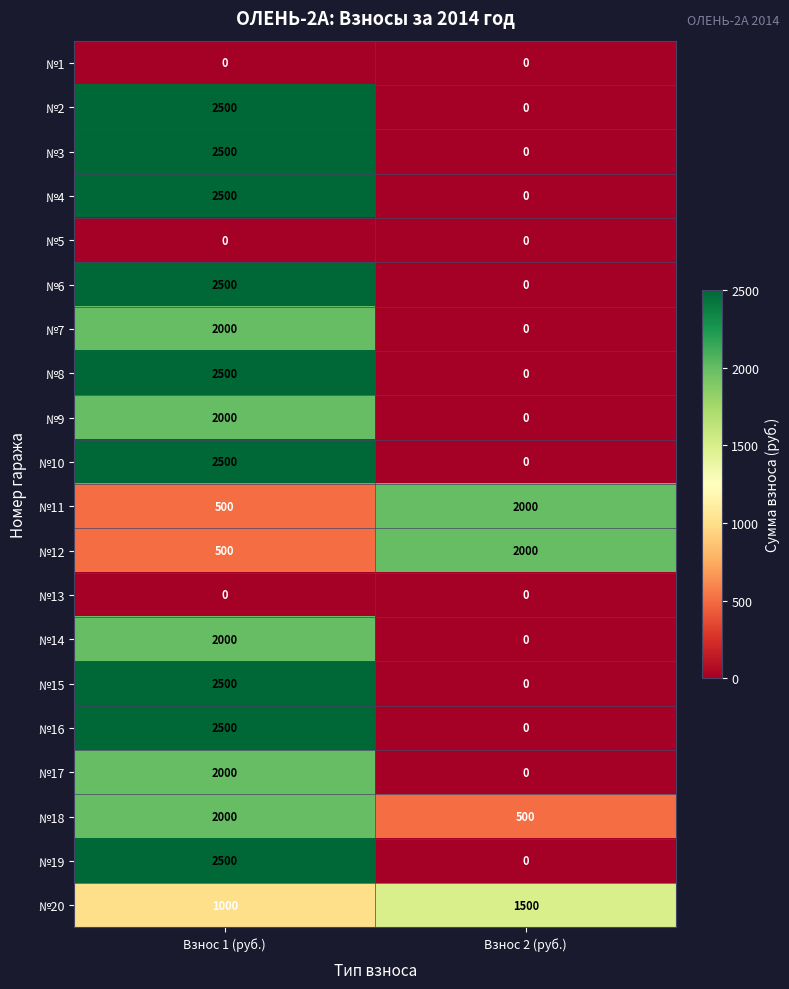

Count the number of data series in this chart.

20